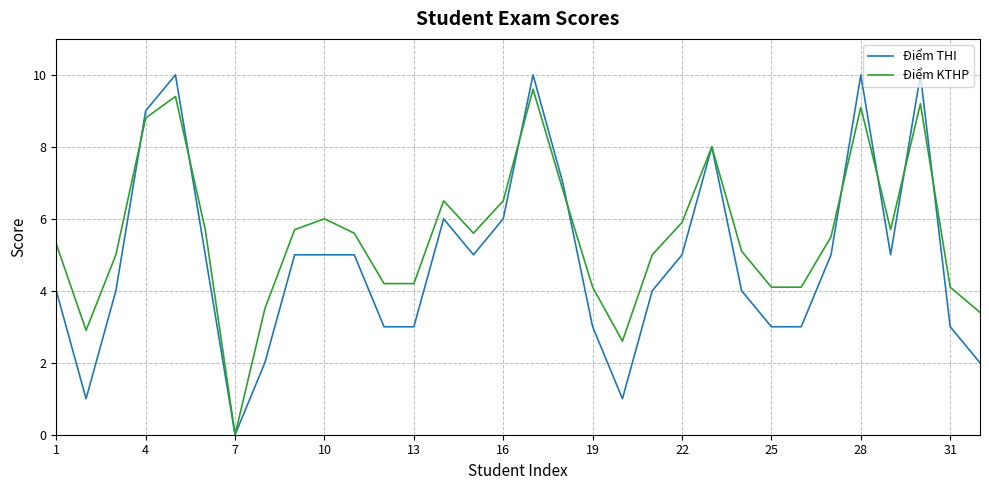

What is the highest value of the Điểm KTHP series?

9.6